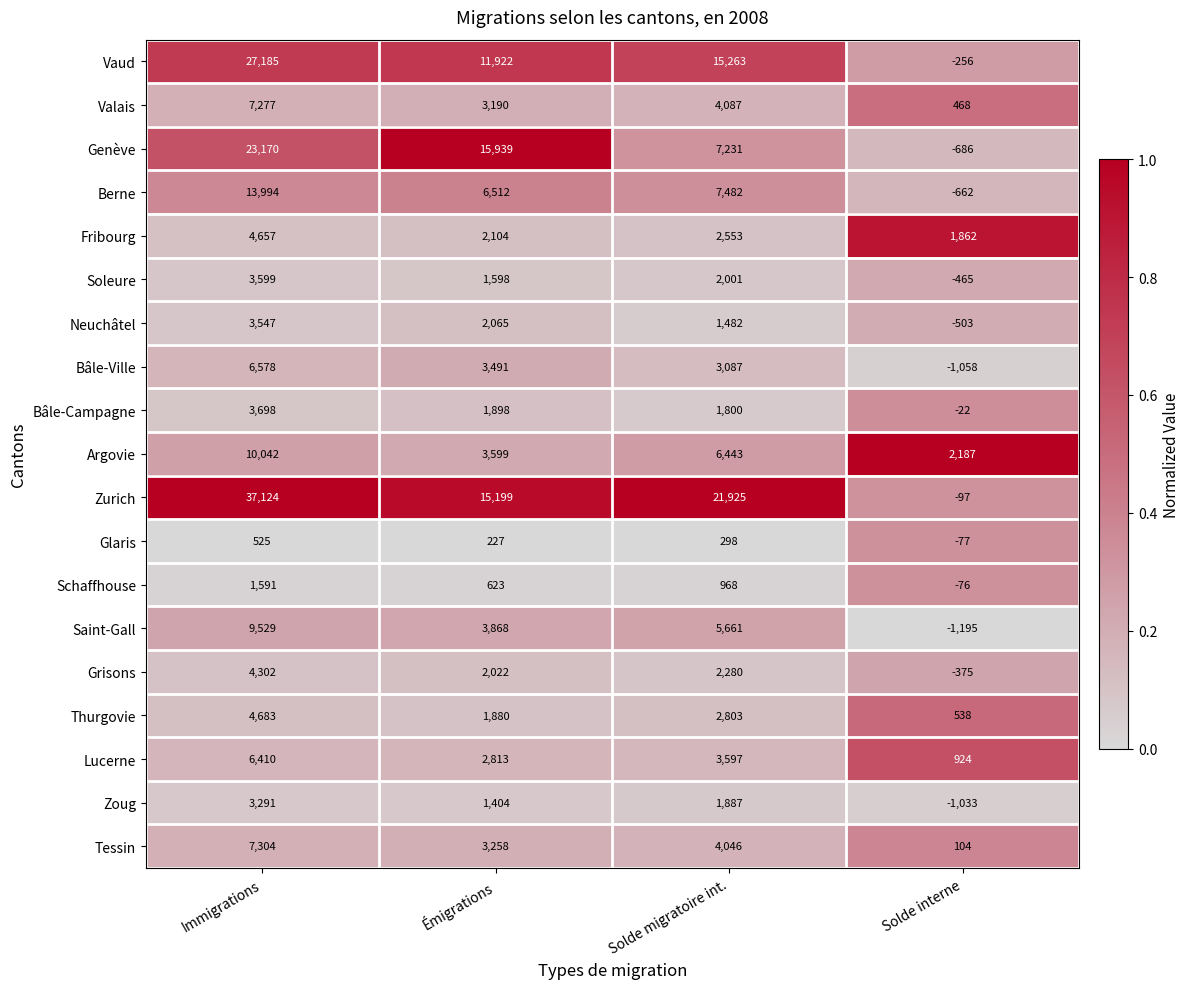

Is it true that Schaffhouse equals 2583 at Immigrations?

False